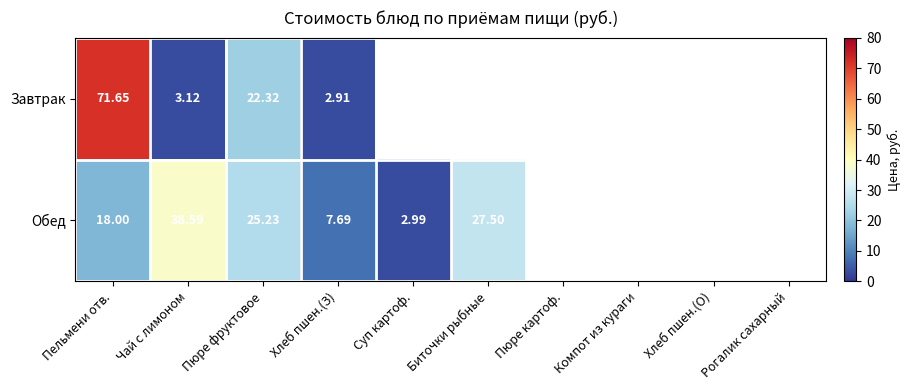

At which label is Обед closest to 20?

Пельмени отв.